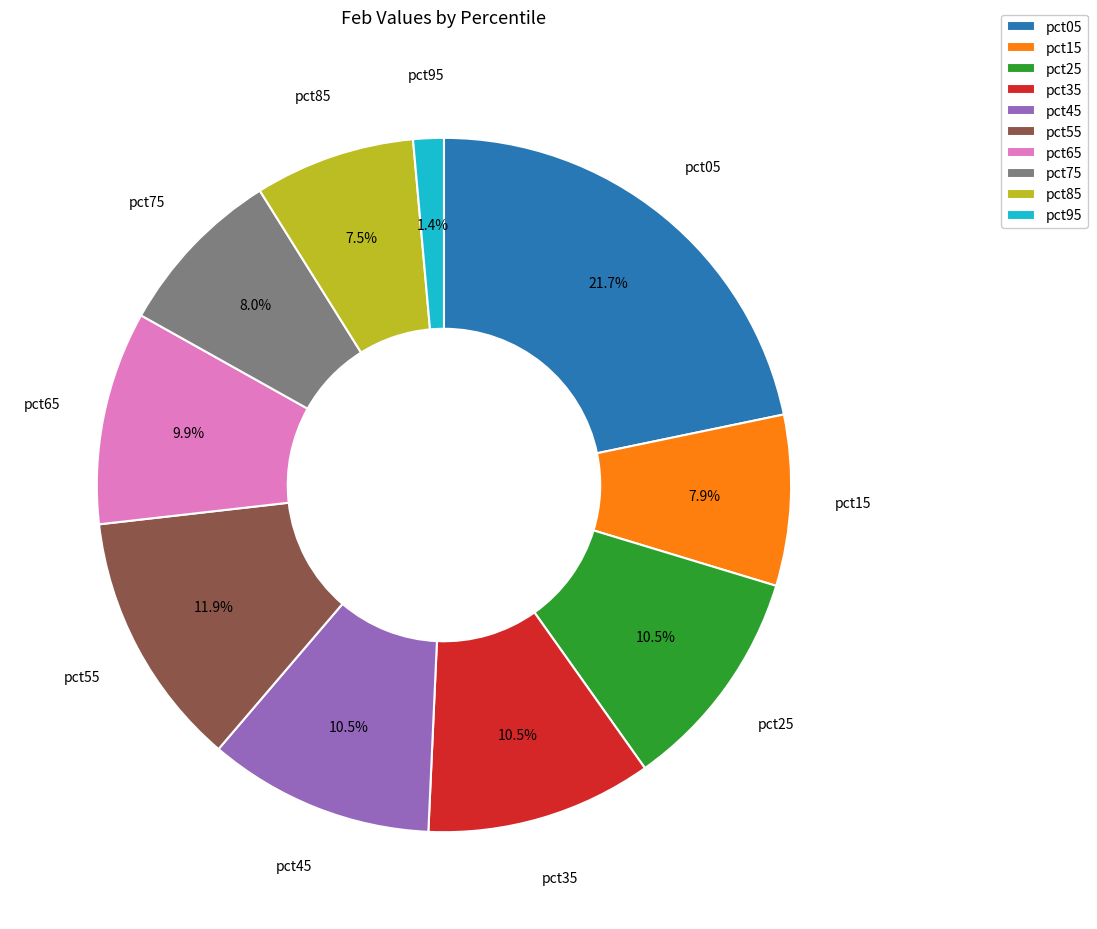

Does any single category account for the majority?

No